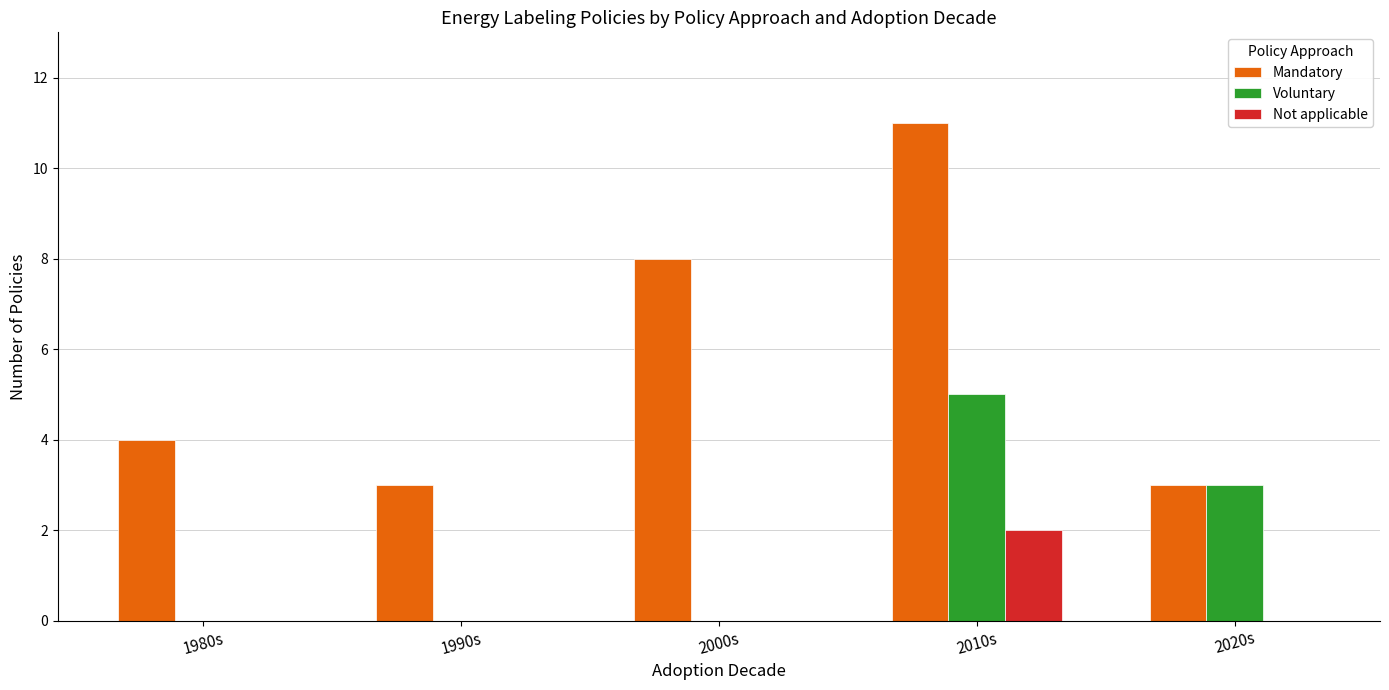

Is it true that Voluntary equals 2 at 2000s?

False